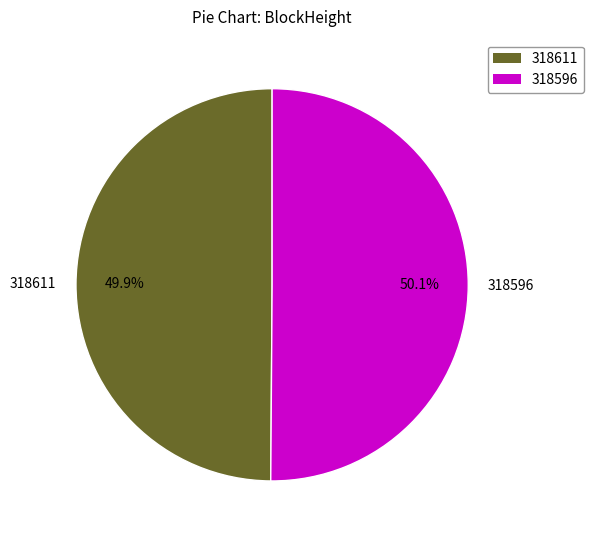

To the nearest percent, what is the difference between the largest and smallest slice percentages?

0%